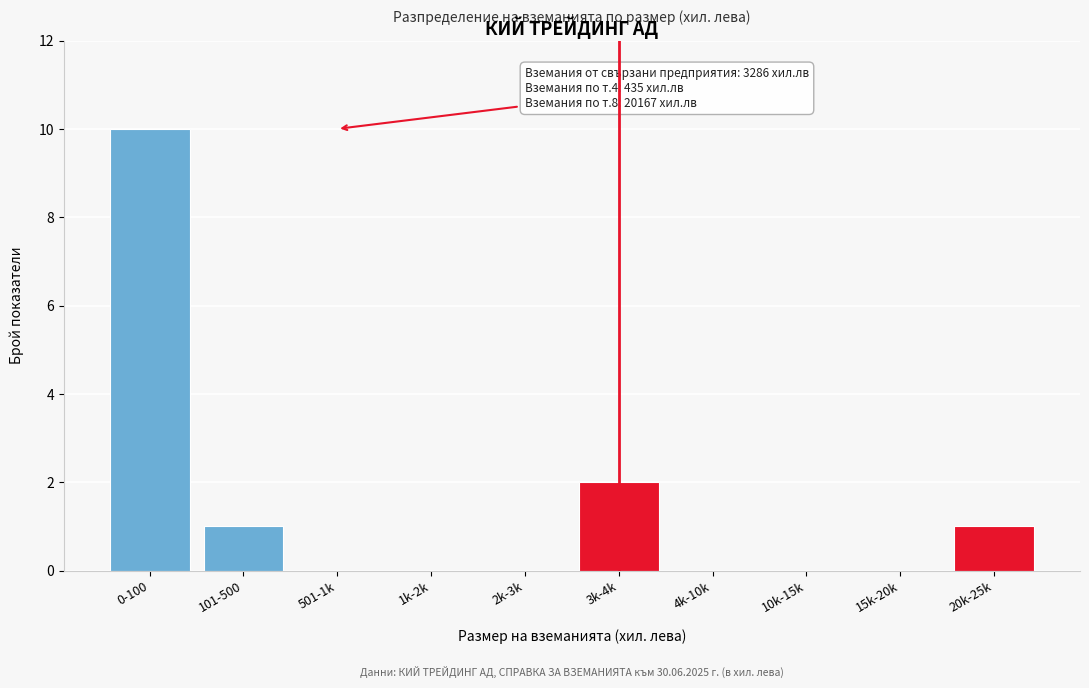

Reading left to right, extract all data points from this chart.

0-100=10	101-500=1	501-1k=0	1k-2k=0	2k-3k=0	3k-4k=2	4k-10k=0	10k-15k=0	15k-20k=0	20k-25k=1